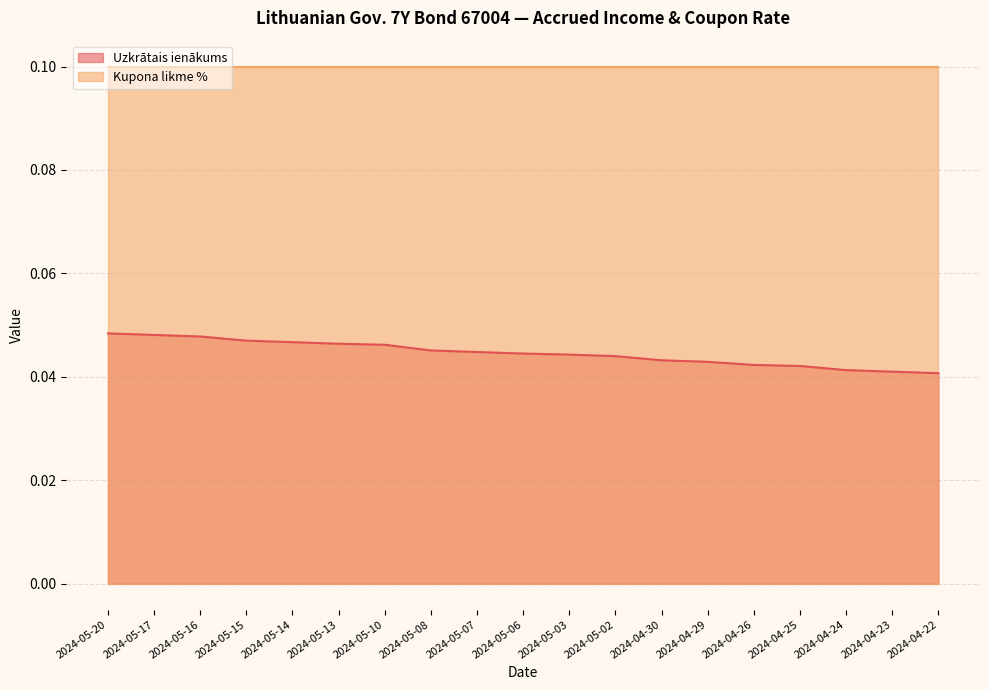

True or false: the data has more than 0 interior local peaks.

False